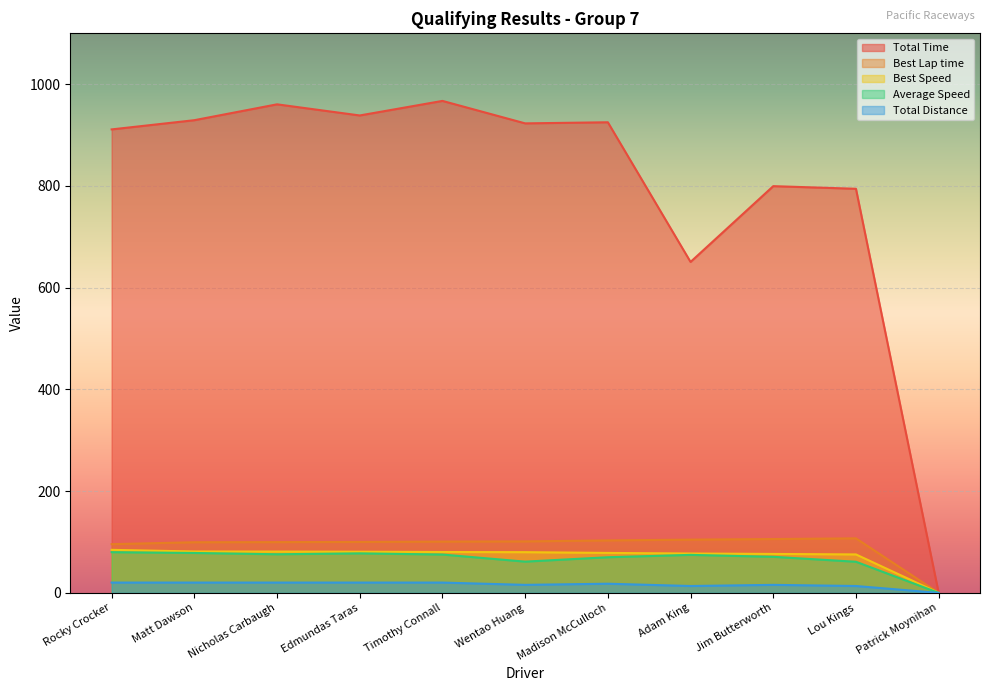

Which category has the lowest value across all series?

Patrick Moynihan